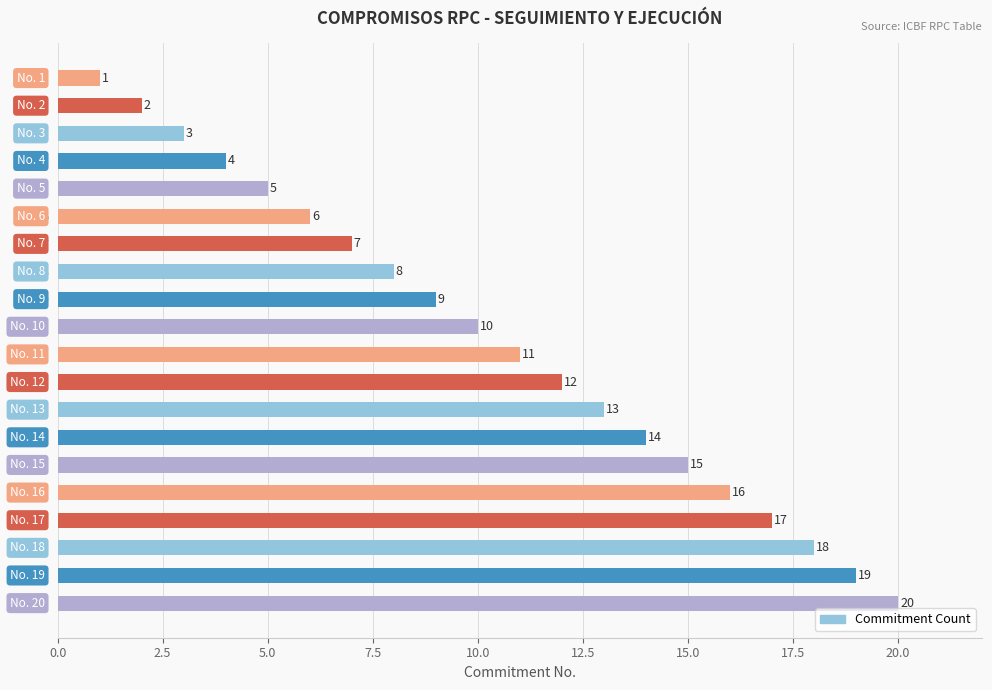

Rank the categories by value from lowest to highest.

1, 2, 3, 4, 5, 6, 7, 8, 9, 10, 11, 12, 13, 14, 15, 16, 17, 18, 19, 20